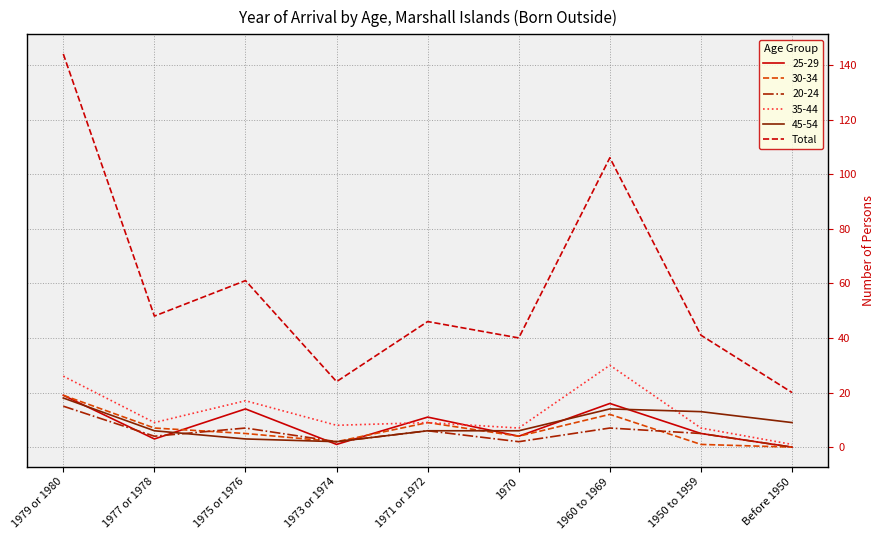

Between 1973 or 1974 and 1970, which series saw the biggest shift?

Total